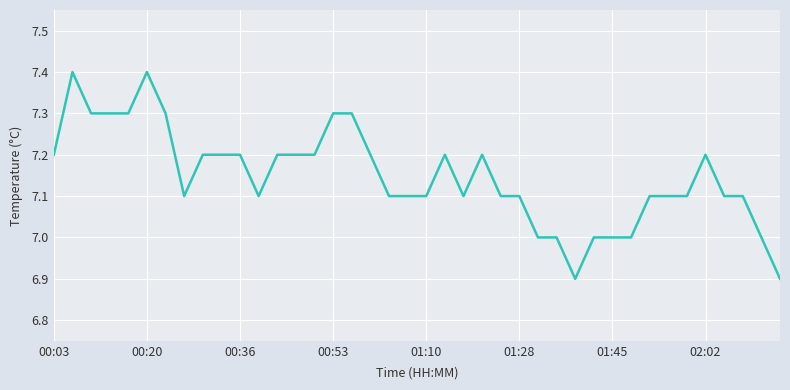

Reading left to right, extract all data points from this chart.

7.2	7.4	7.3	7.3	7.3	7.4	7.3	7.1	7.2	7.2	7.2	7.1	7.2	7.2	7.2	7.3	7.3	7.2	7.1	7.1	7.1	7.2	7.1	7.2	7.1	7.1	7.0	7.0	6.9	7.0	7.0	7.0	7.1	7.1	7.1	7.2	7.1	7.1	7.0	6.9